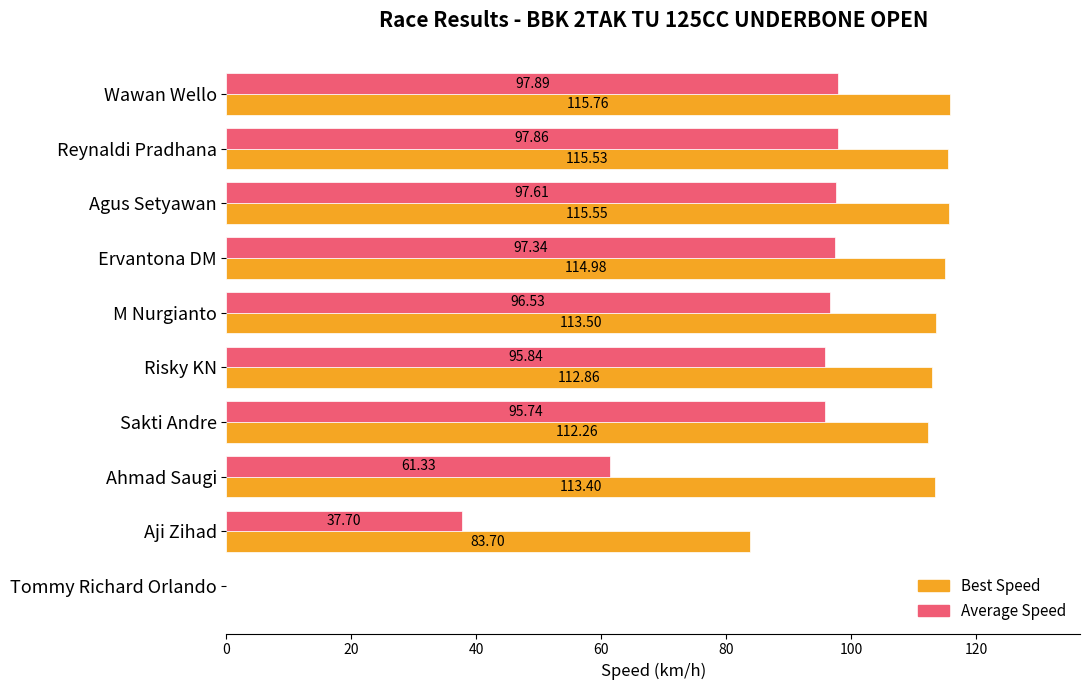

Which series changed the most between Reynaldi Pradhana and Agus Setyawan?

Average Speed